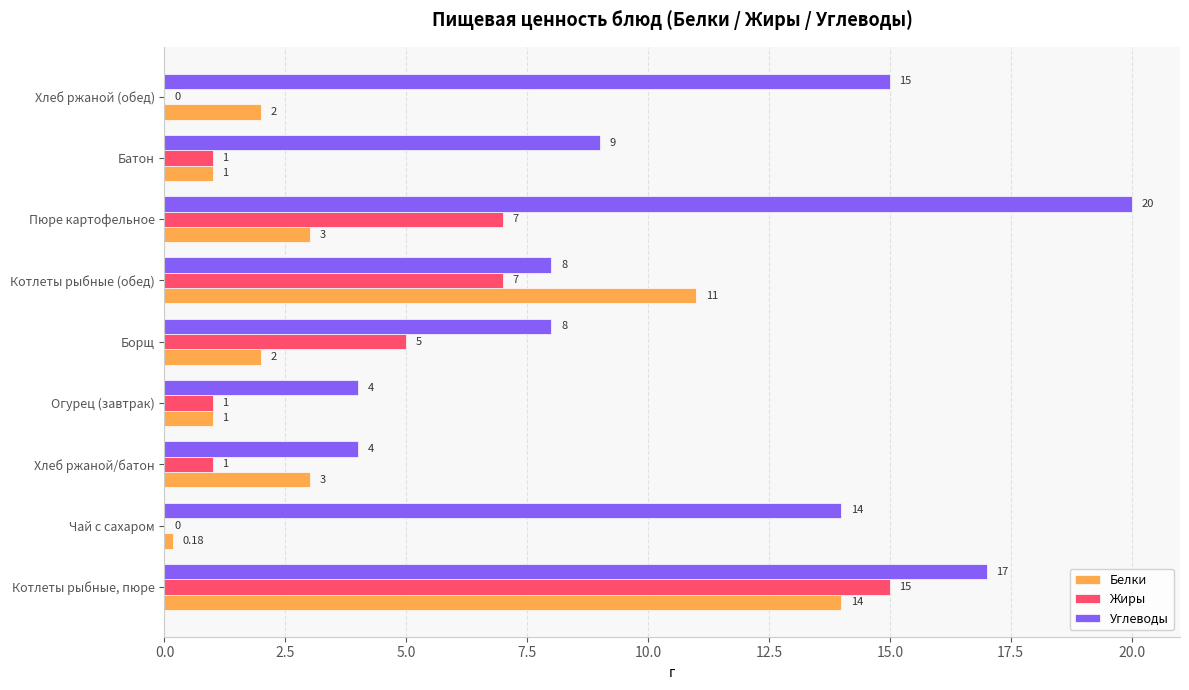

What is the sum of all Жиры values?

37.0